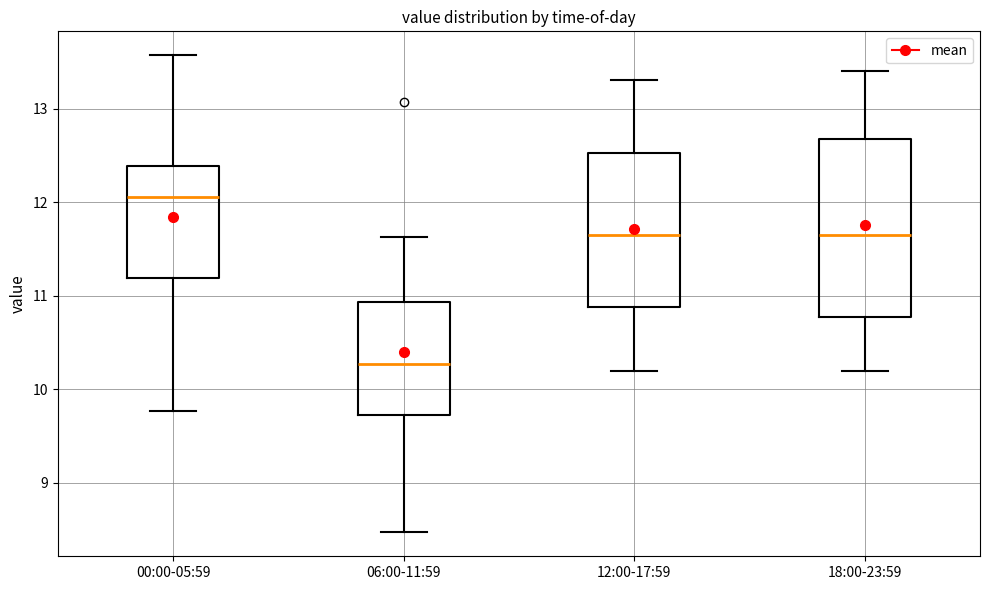

Which box has the highest median line?

00:00-05:59